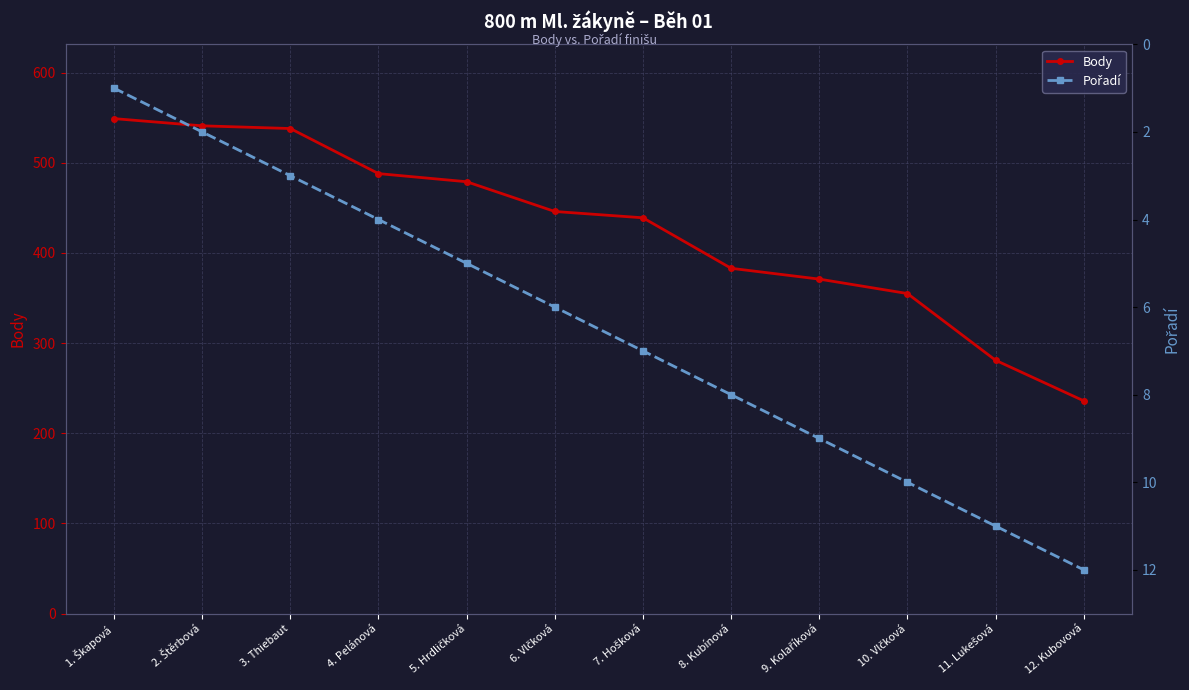

Which category has the highest value in the Body series?

1. Škapová